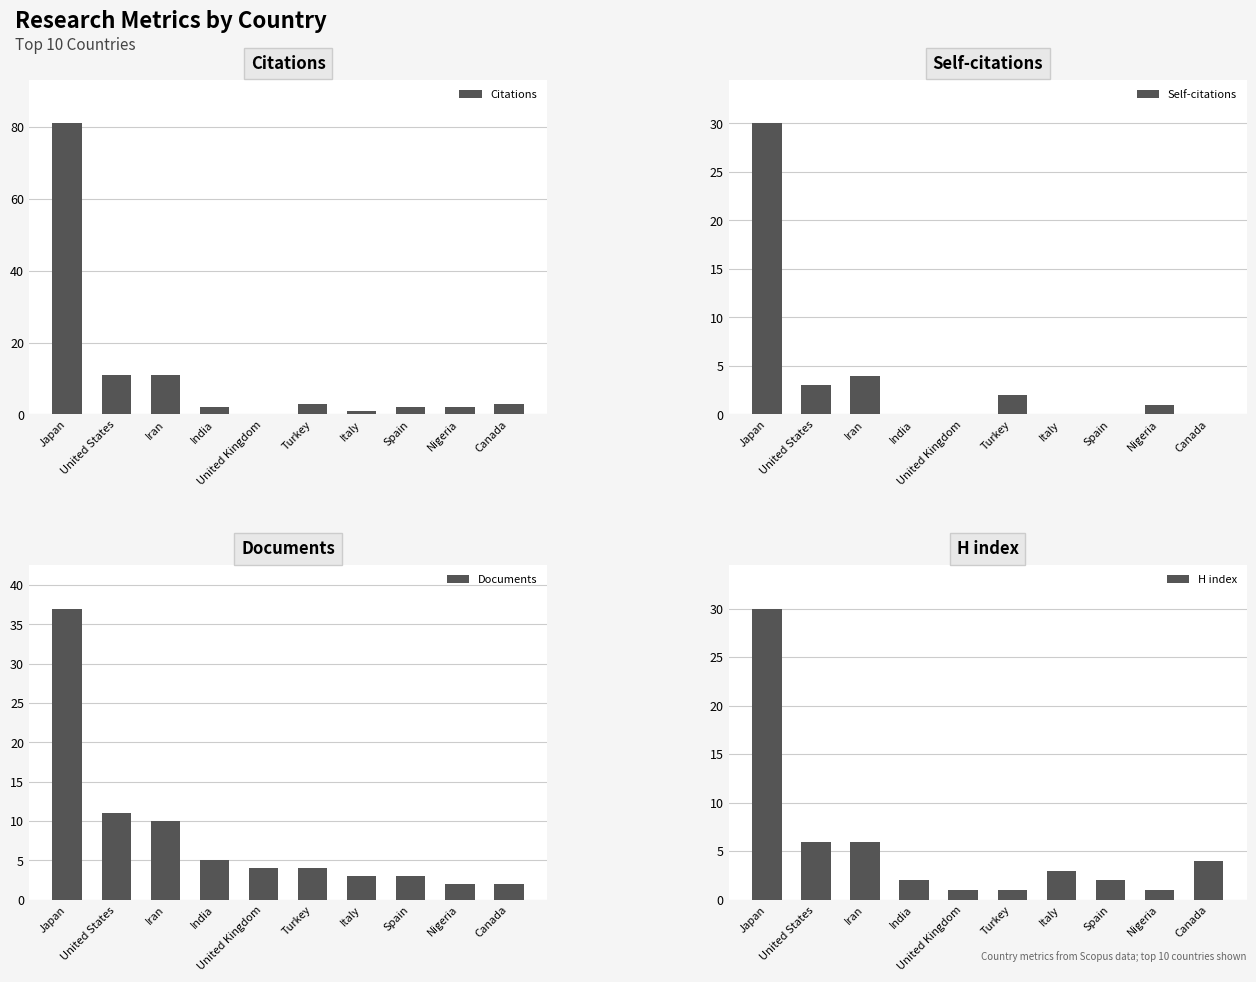

Is the value of Documents at Canada greater than the value of H index at Iran?

No